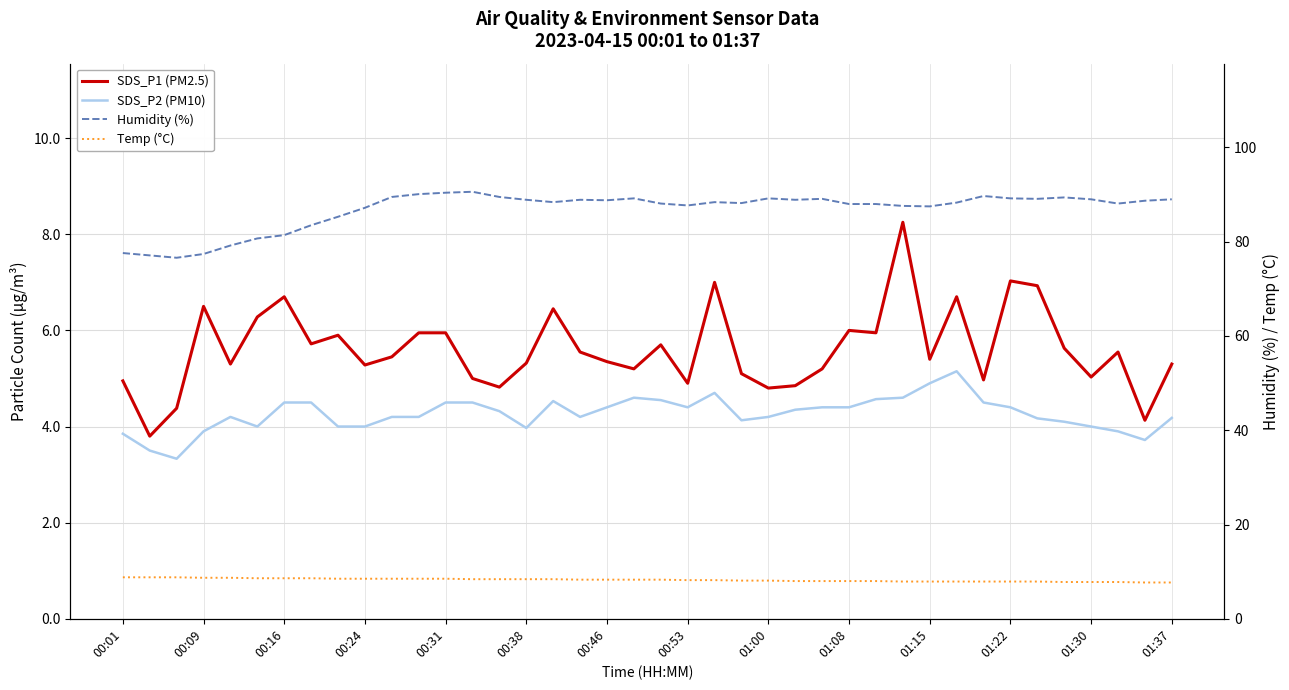

Which series has the widest spread of values?

Humidity (%)